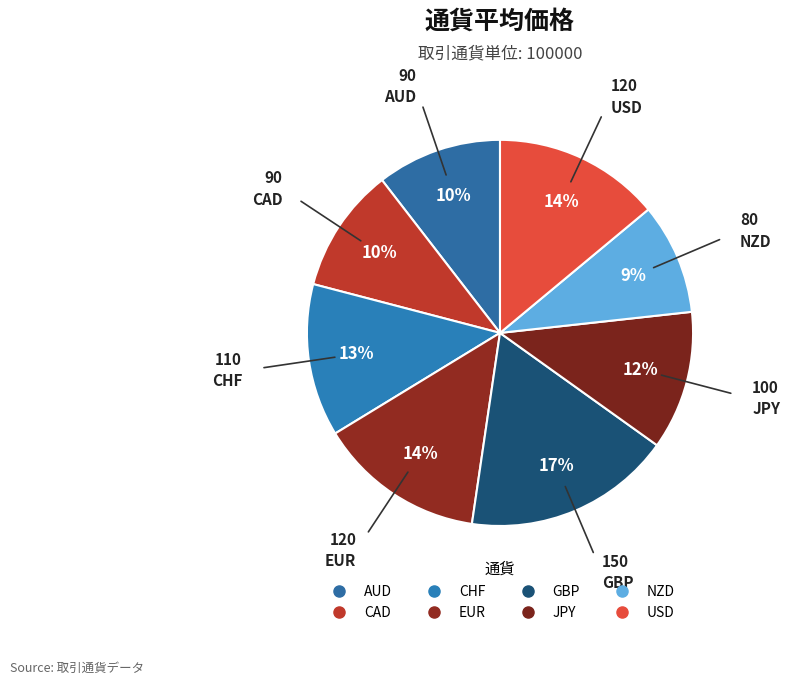

Count the number of slices in the pie.

8